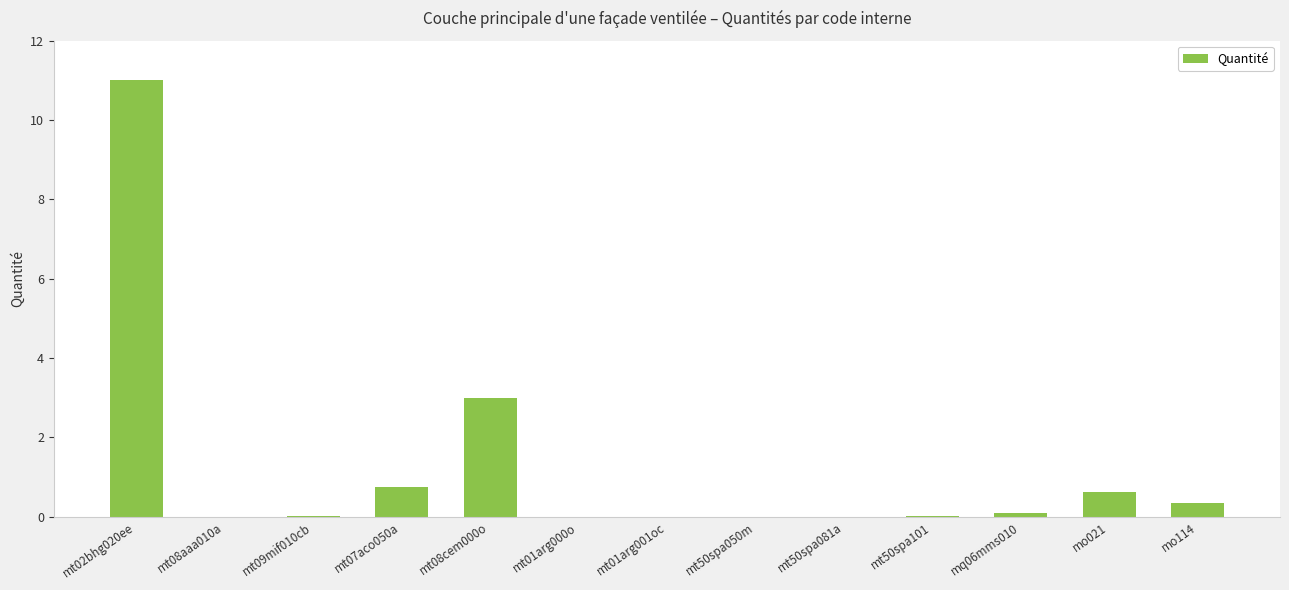

Is it true that the value at mq06mms010 is 0.1?

True